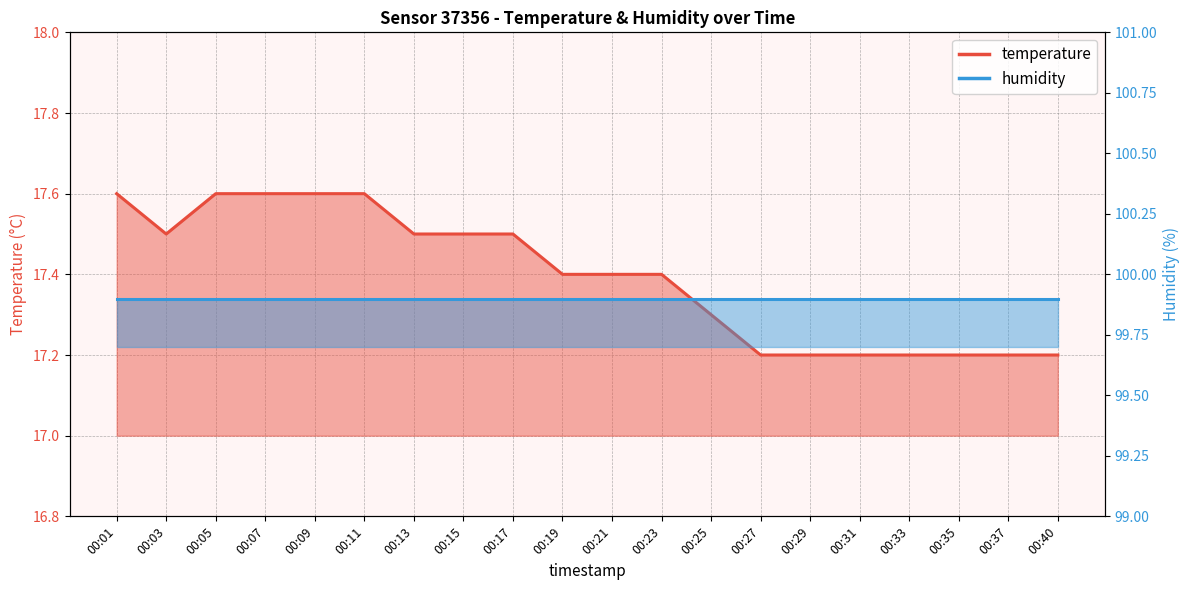

At which label is the value closest to 17?

00:27